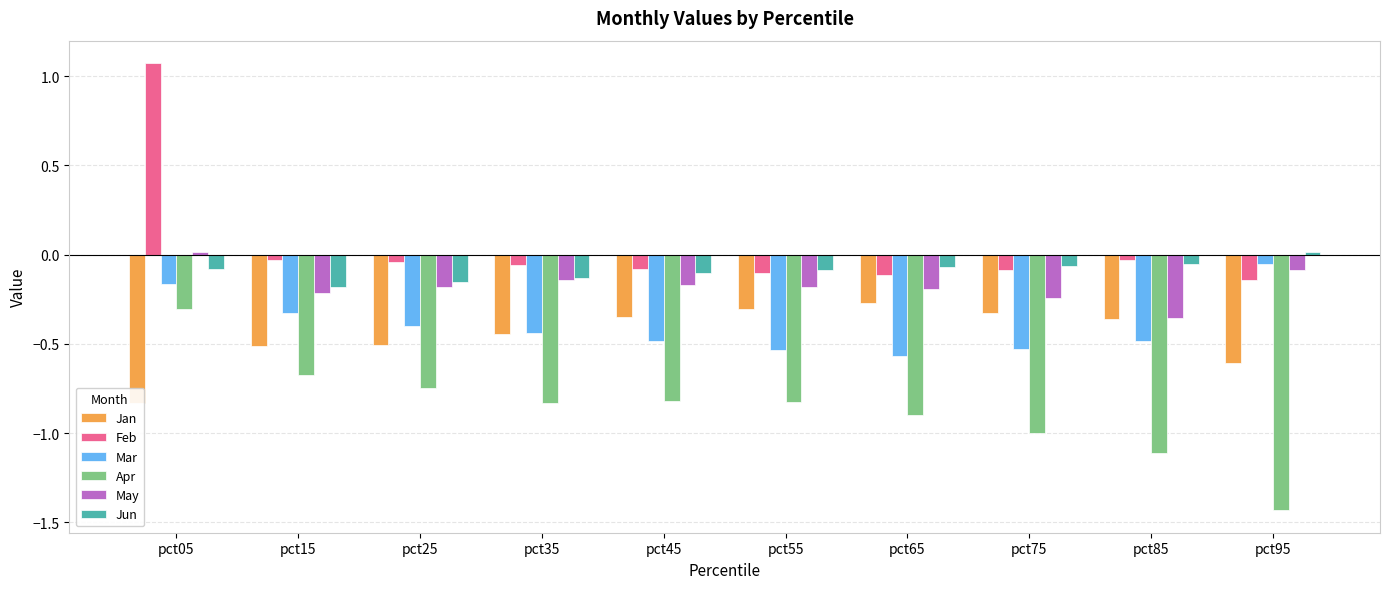

How many data points in Feb are above 0?

1